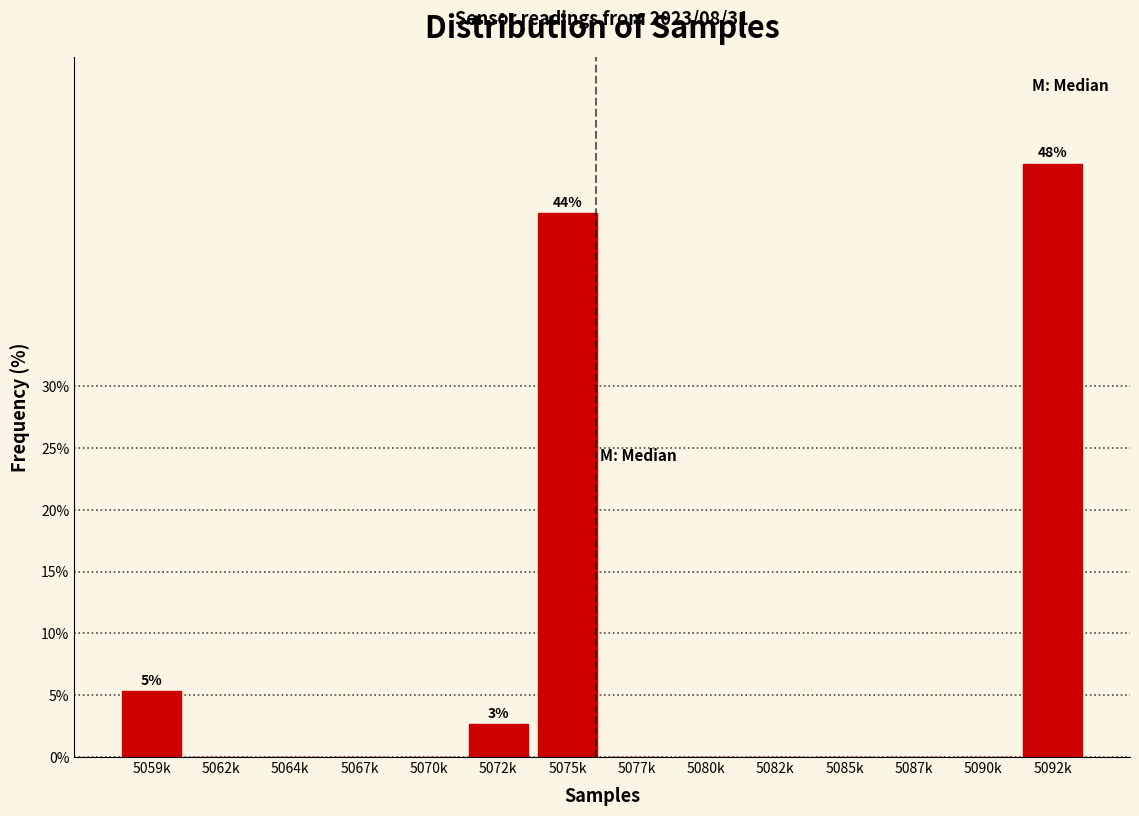

Reading left to right, extract all data points from this chart.

5059k=5.3	5062k=0.0	5064k=0.0	5067k=0.0	5070k=0.0	5072k=2.7	5075k=44.0	5077k=0.0	5080k=0.0	5082k=0.0	5085k=0.0	5087k=0.0	5090k=0.0	5092k=48.0